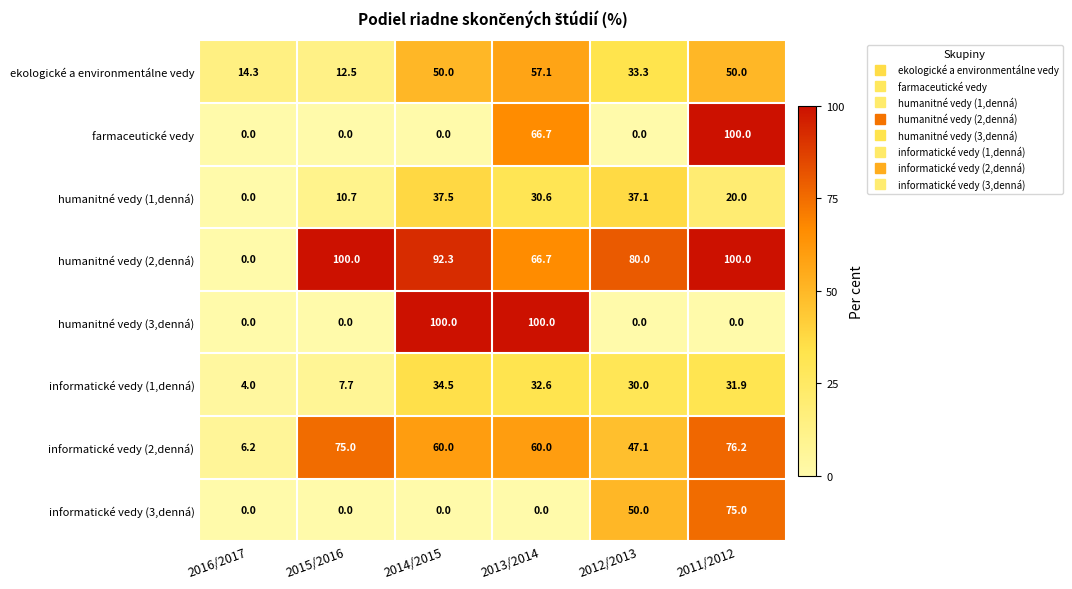

What is the average value of the humanitné vedy (2,denná) series?

73.2